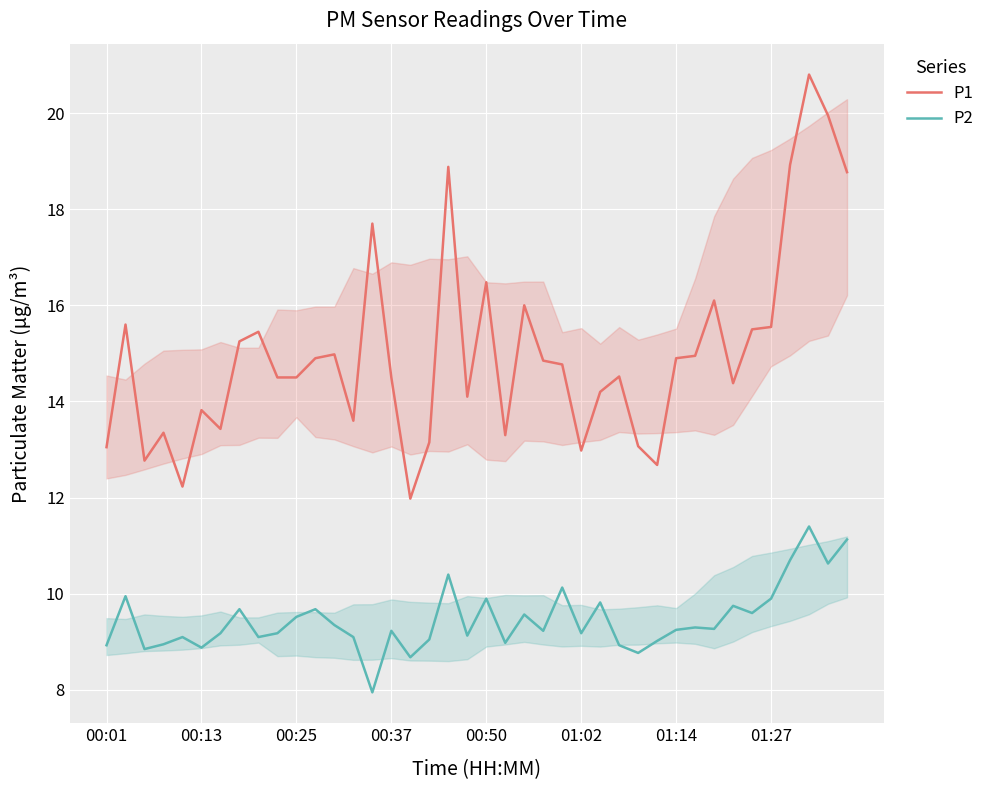

Count the number of data series in this chart.

2